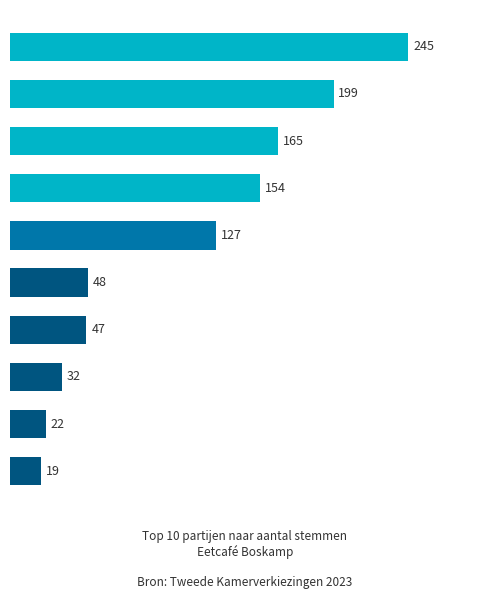

Does the chart contain stacked bars?

No